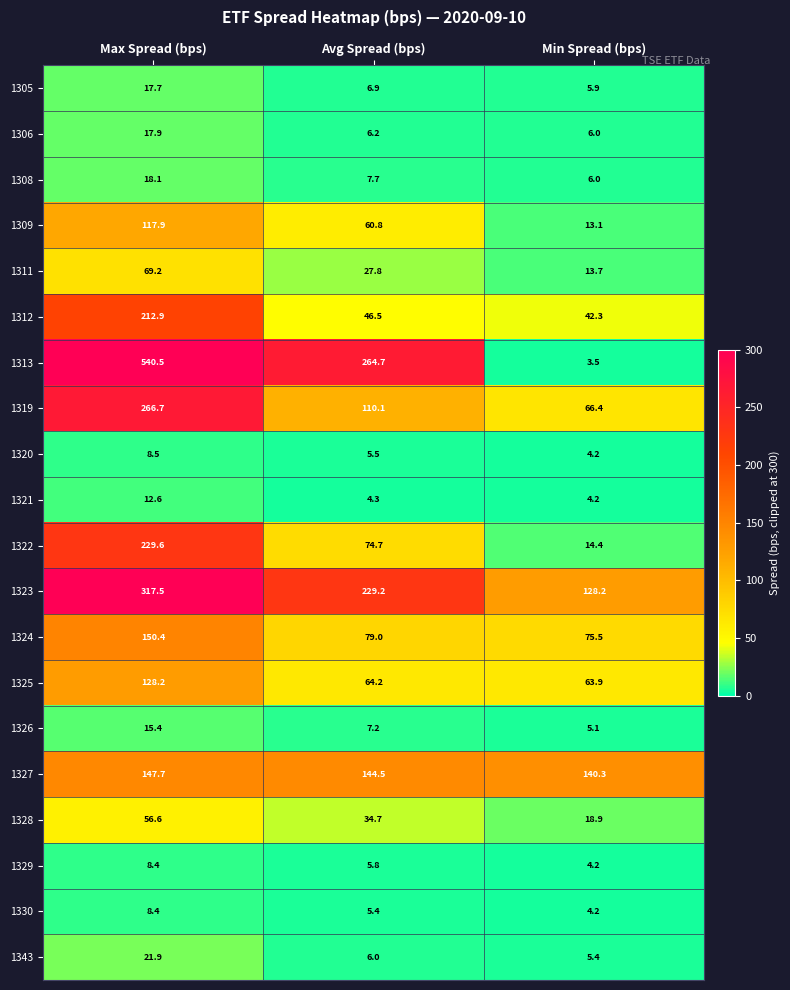

Which category has the lowest value across all series?

Min Spread (bps)